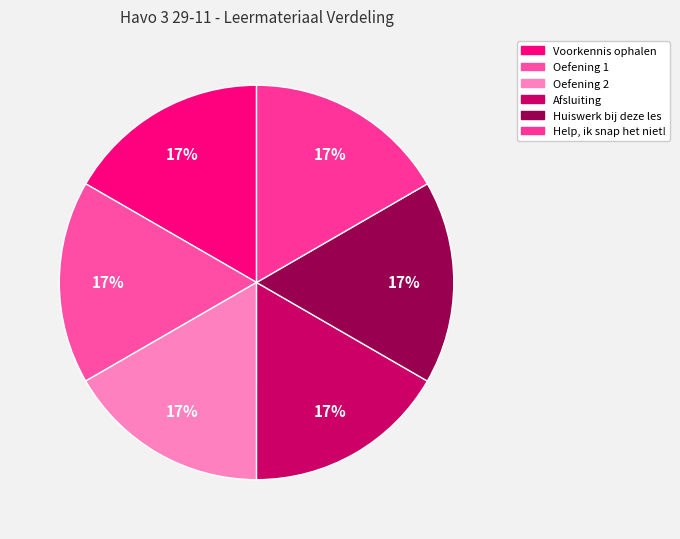

The Oefening 2 slice represents 24% of the pie. True or false?

False